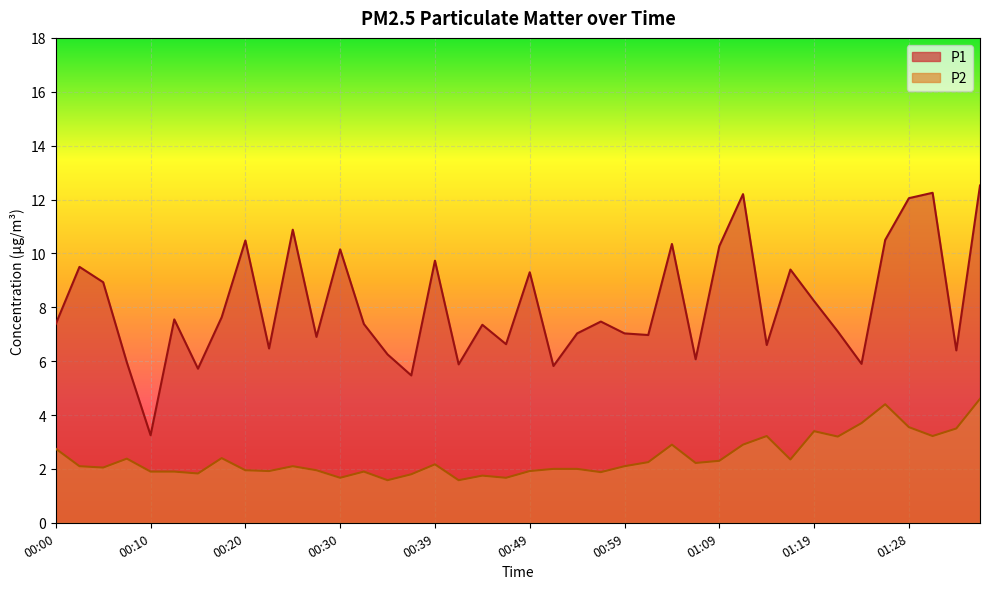

What is the value of the P1 point at the 17th from the left?

9.7